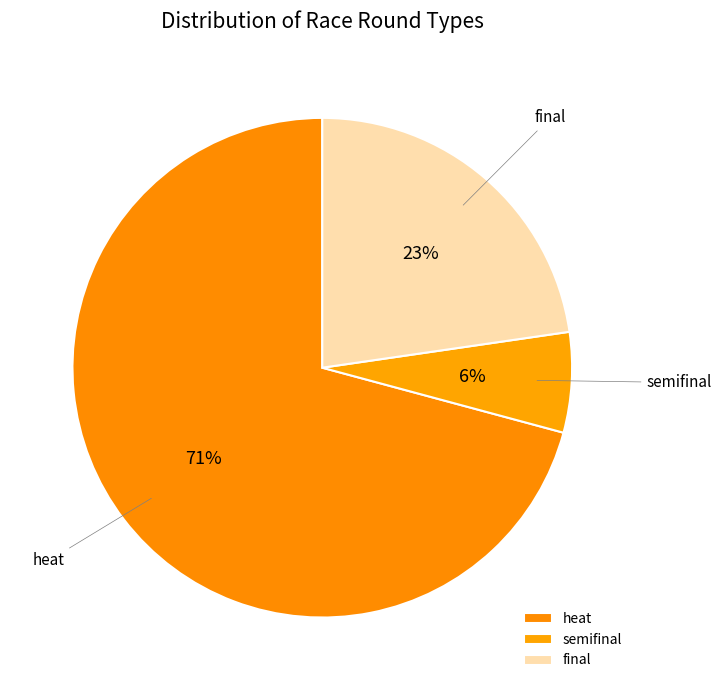

Do heat and final together represent more than half of the pie?

Yes